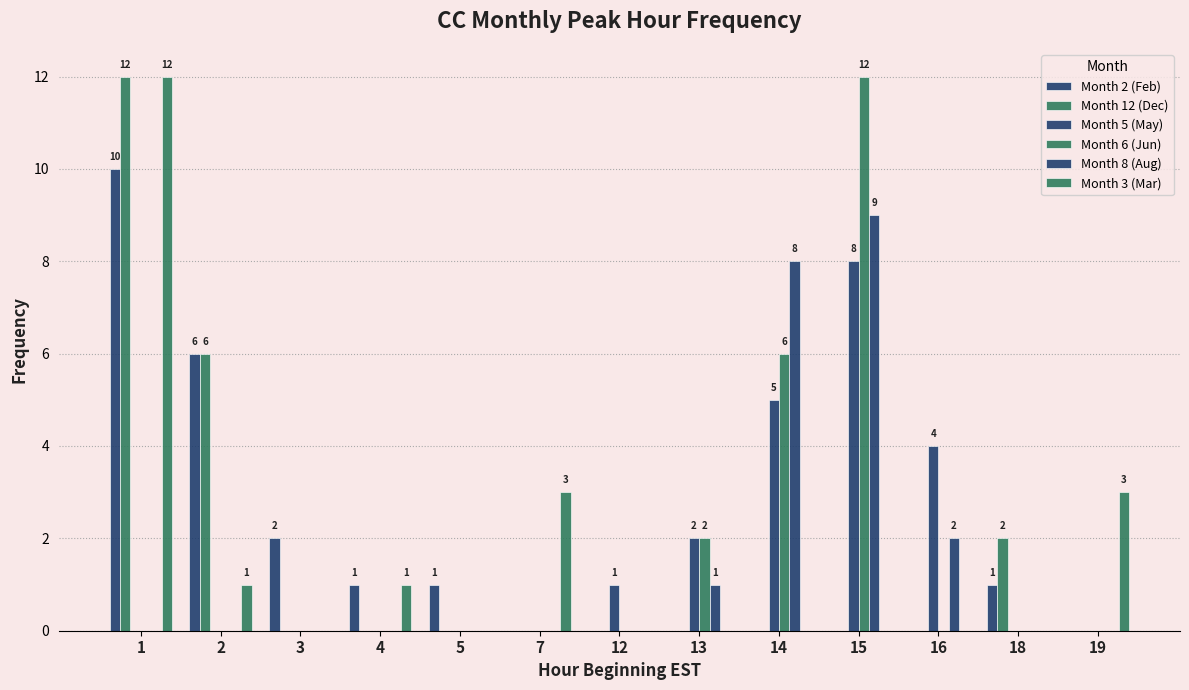

How many groups of bars are there?

13